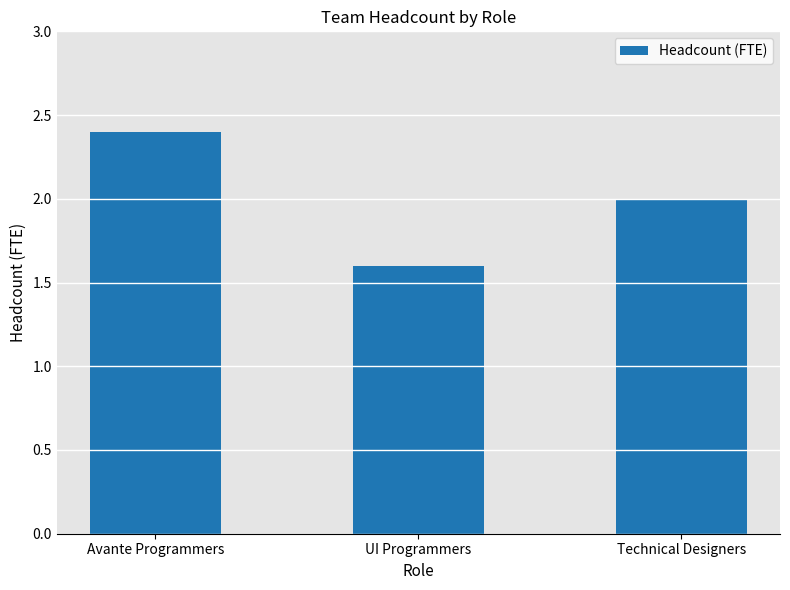

What is the difference between the values at Technical Designers and UI Programmers?

0.4